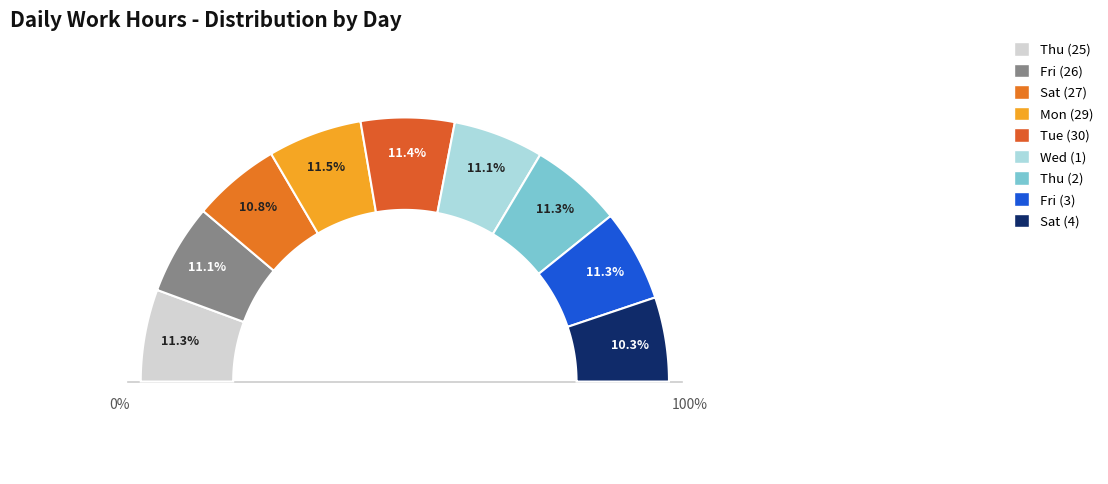

To the nearest percent, what is the difference between the Thu (2) and Sat (4) slice percentages?

1%